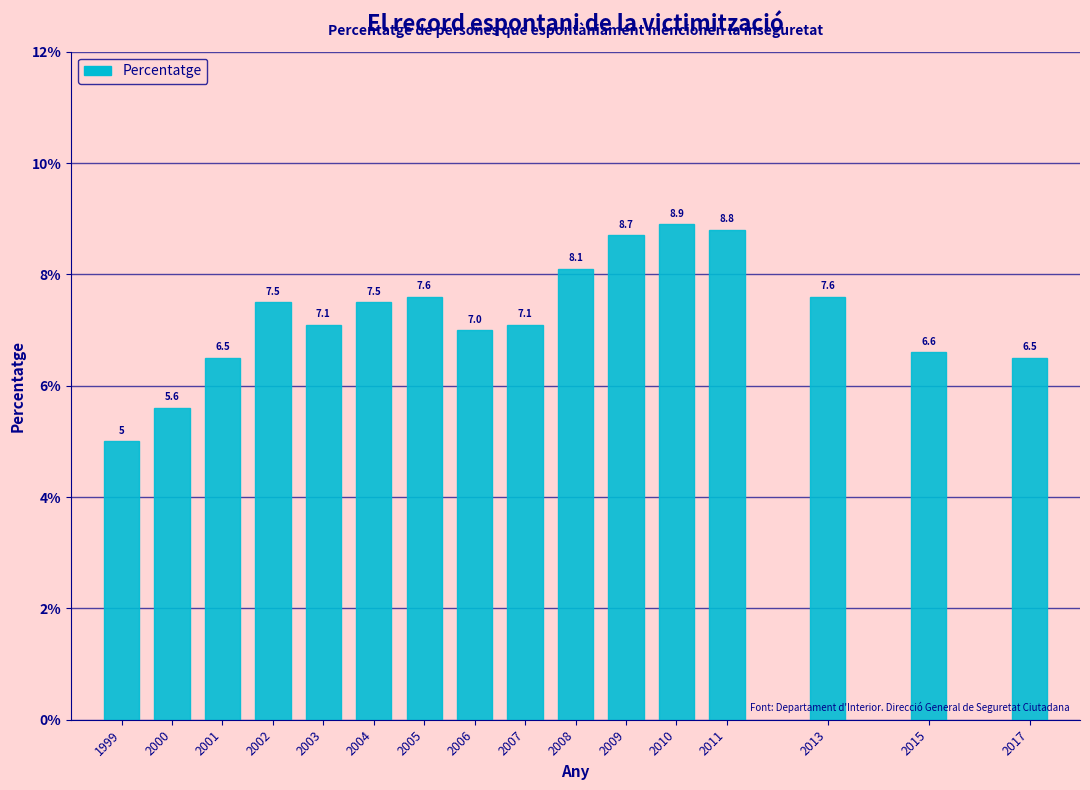

Reading left to right, what are all the values shown in this chart?

5.0	5.6	6.5	7.5	7.1	7.5	7.6	7.0	7.1	8.1	8.7	8.9	8.8	7.6	6.6	6.5